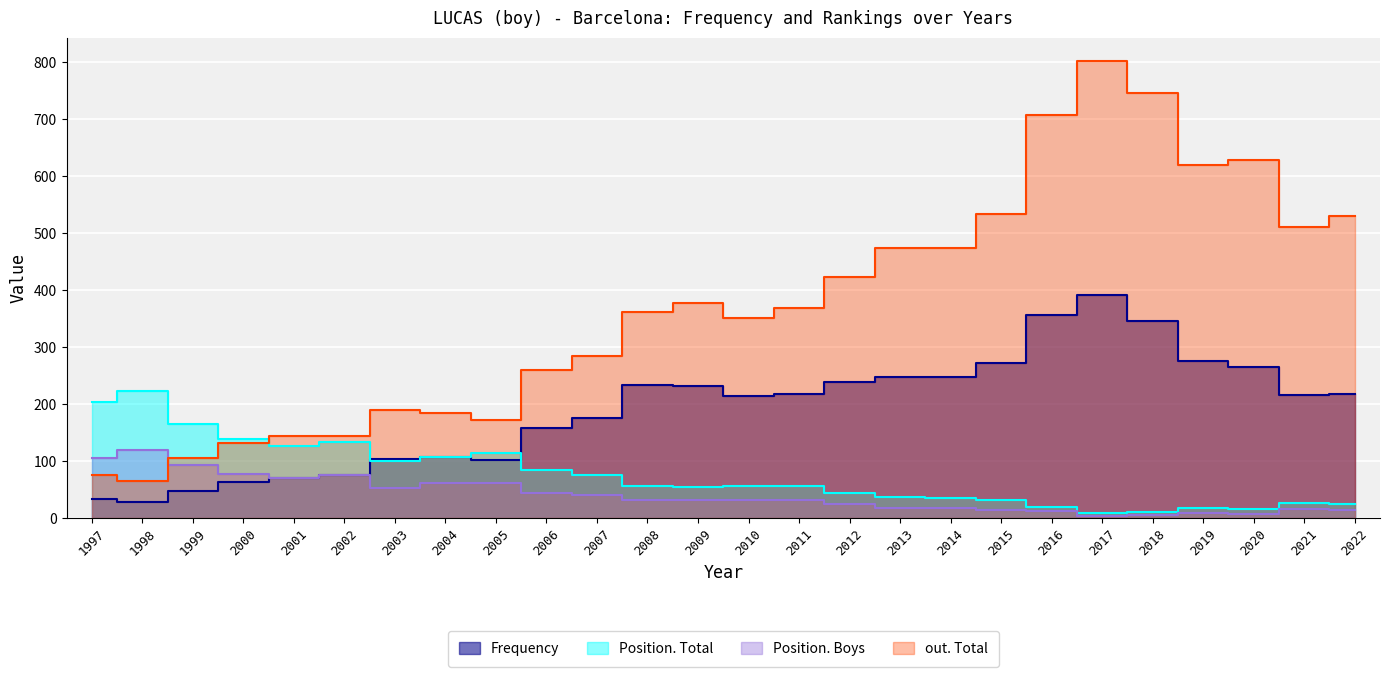

True or false: out. Total and Position. Total cross at least once.

True